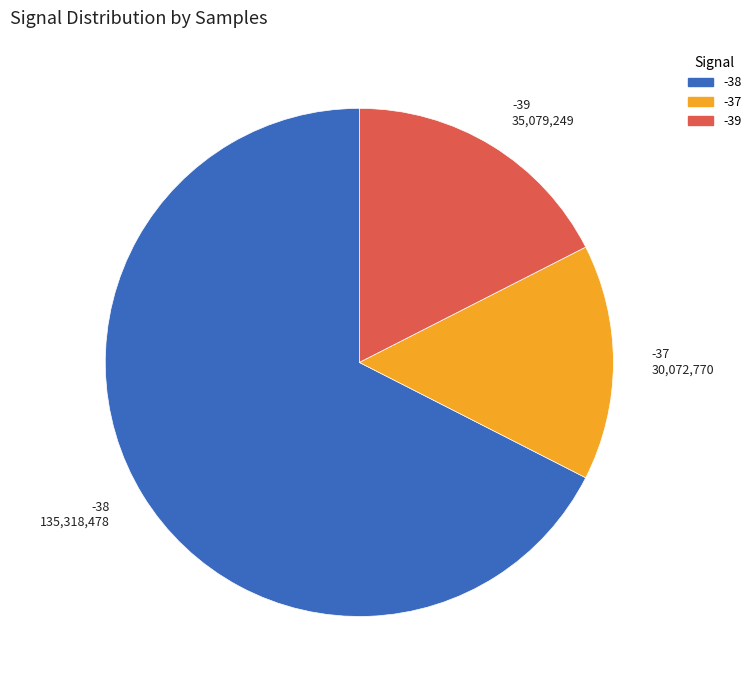

Is there any slice that represents more than half of the pie?

Yes